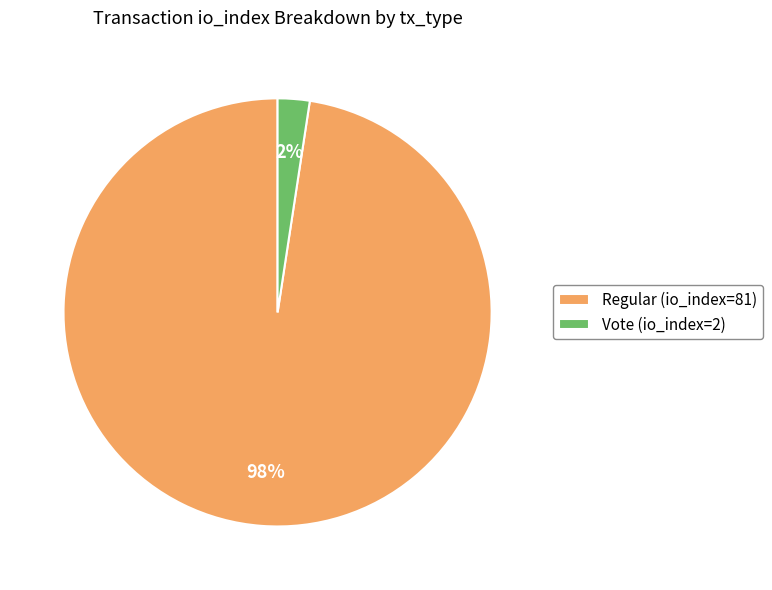

To the nearest percent, what portion does Vote (io_index=2) represent?

2%